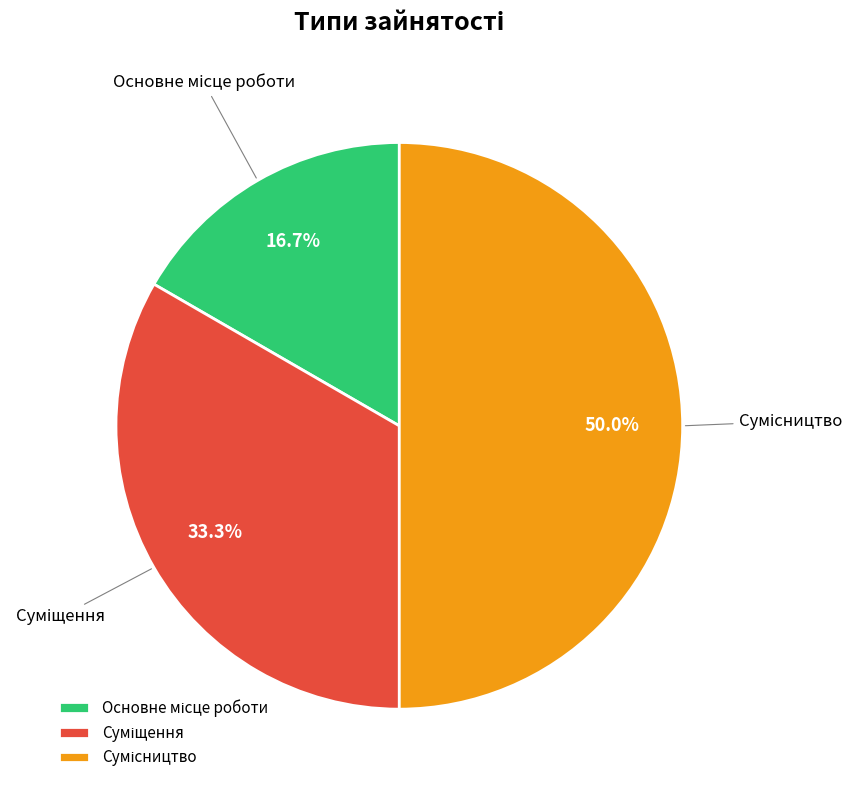

Which category has the biggest portion of the pie?

Сумісництво